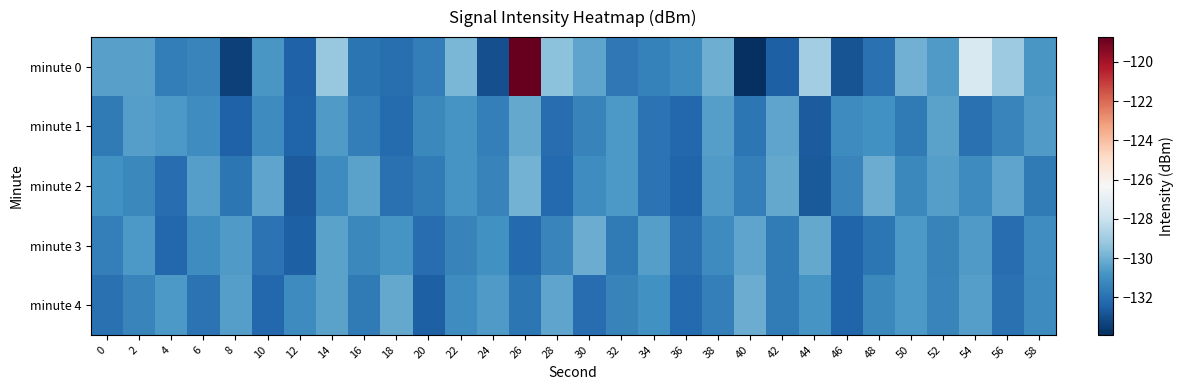

How many distinct data groups are displayed?

5